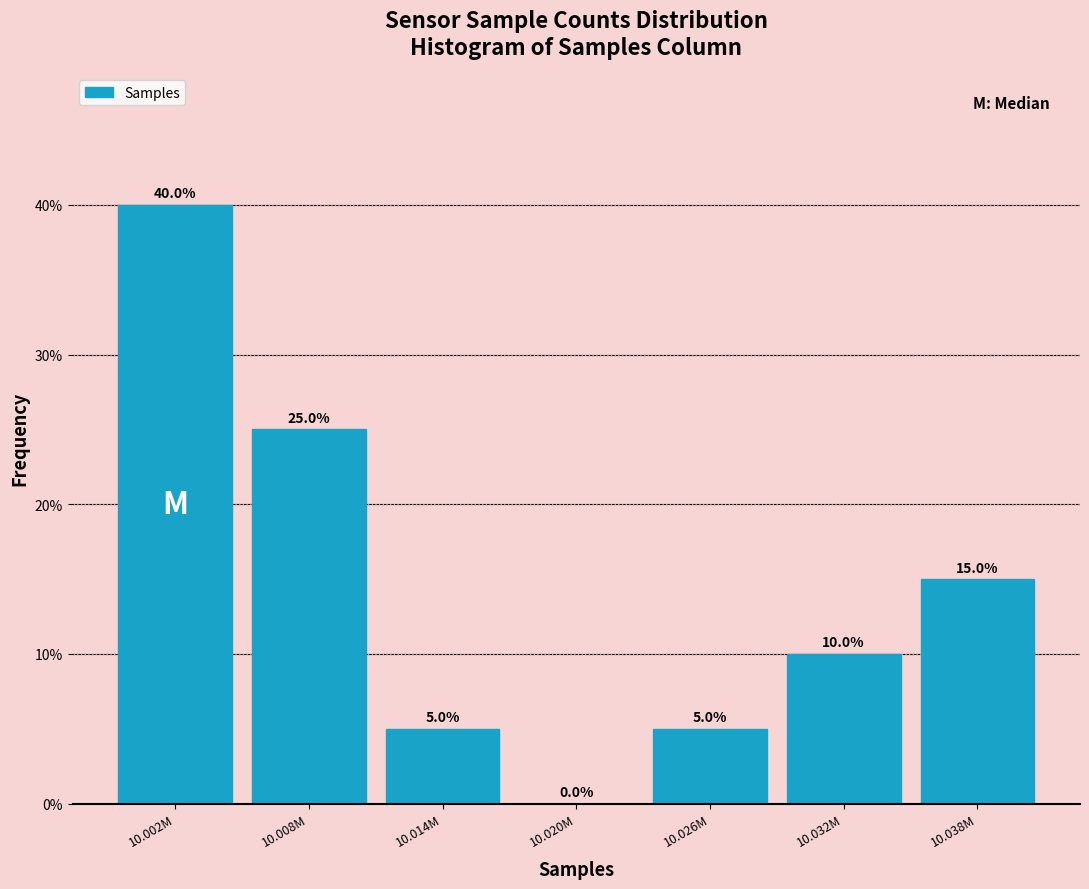

Reading left to right, transcribe all the data shown in this chart.

10.002M=40	10.008M=25	10.014M=5	10.020M=0	10.026M=5	10.032M=10	10.038M=15